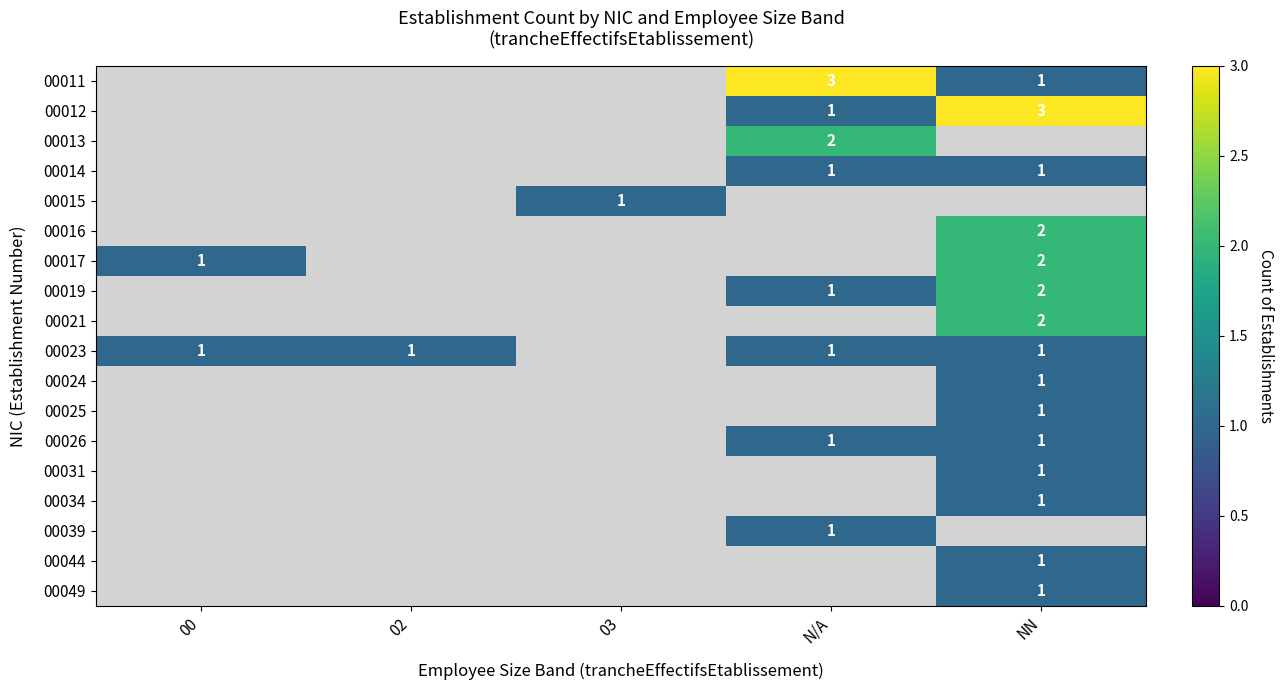

What is the spread (max minus min) of values at 02?

1